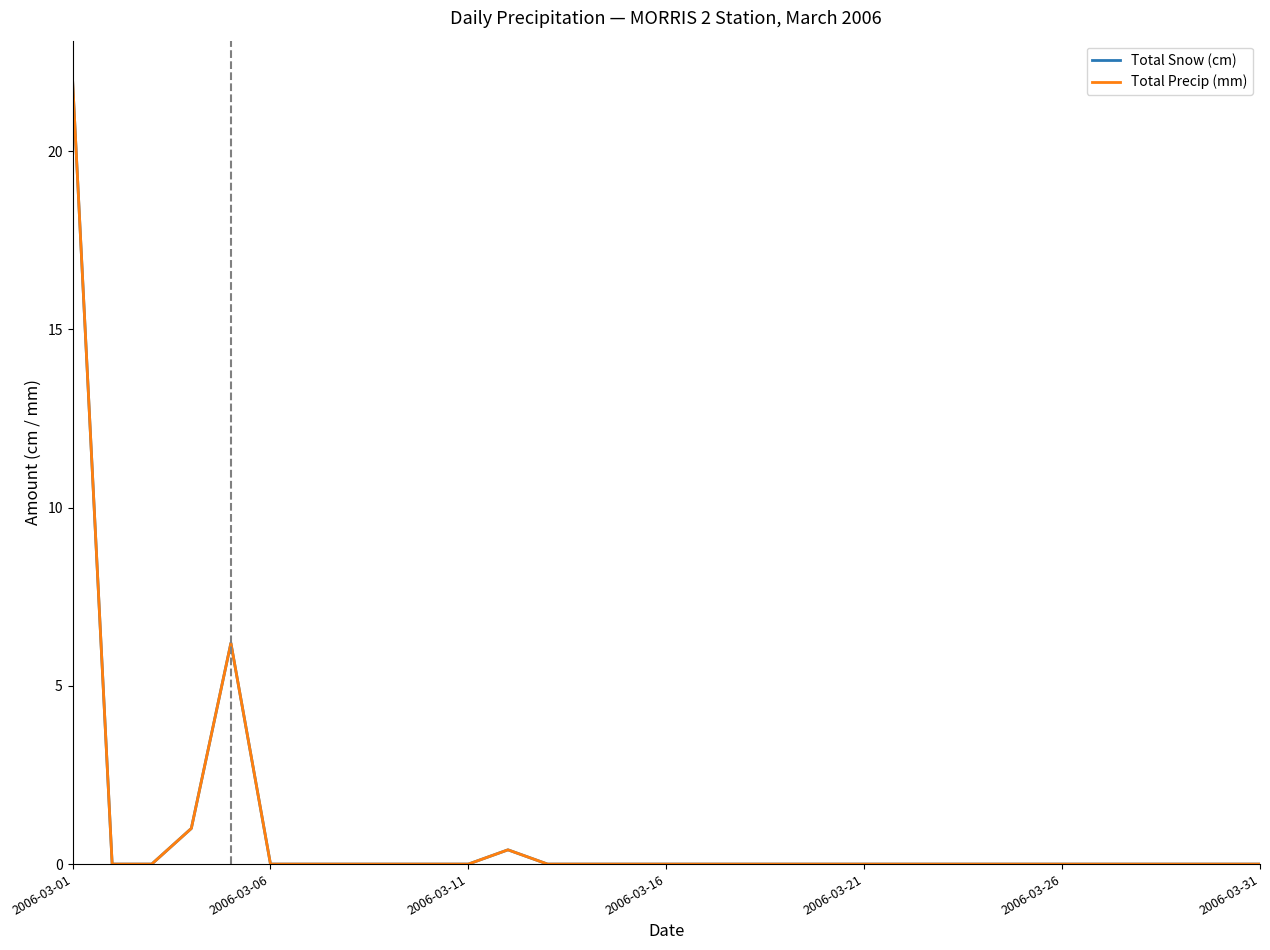

True or false: Total Snow (cm) has more than 2 points higher than both neighbors.

False